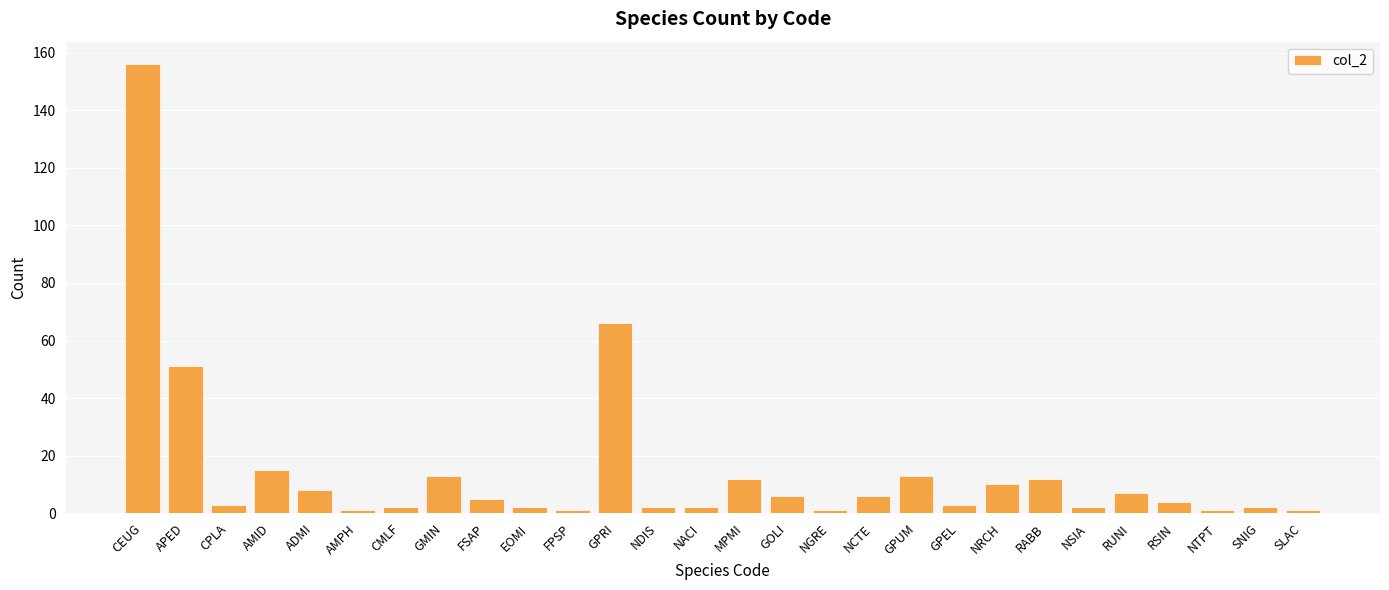

What is the difference between the values at FPSP and CEUG?

155